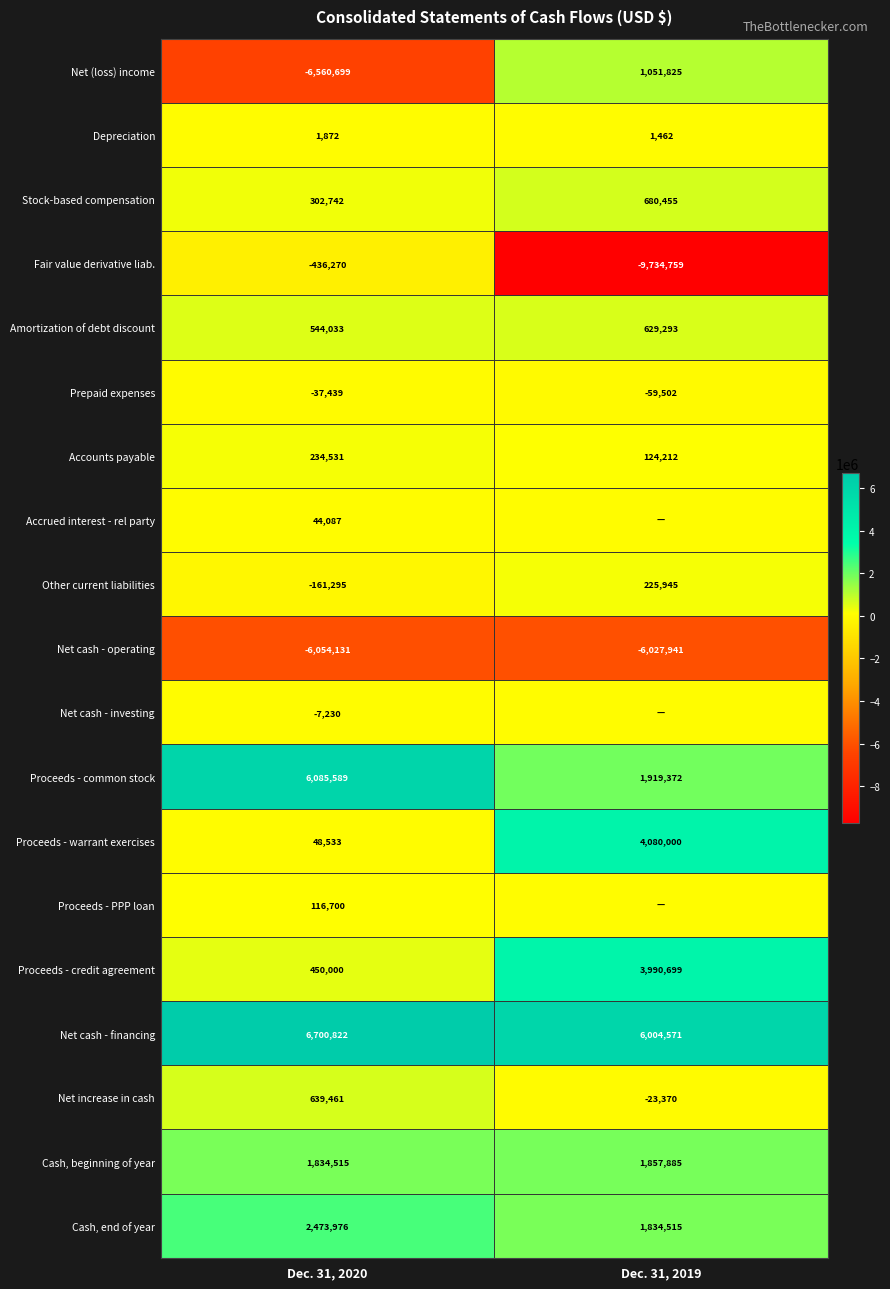

What is the difference between the highest and lowest values at Dec. 31, 2019?

15739330